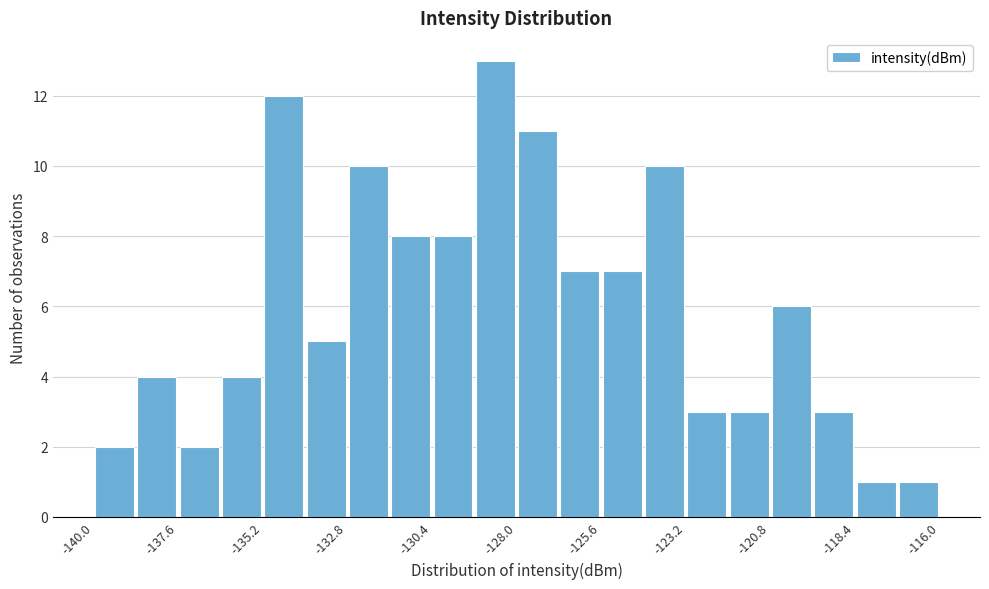

Read against the x-axis, roughly where is the centre of the tallest bar?

-128.5